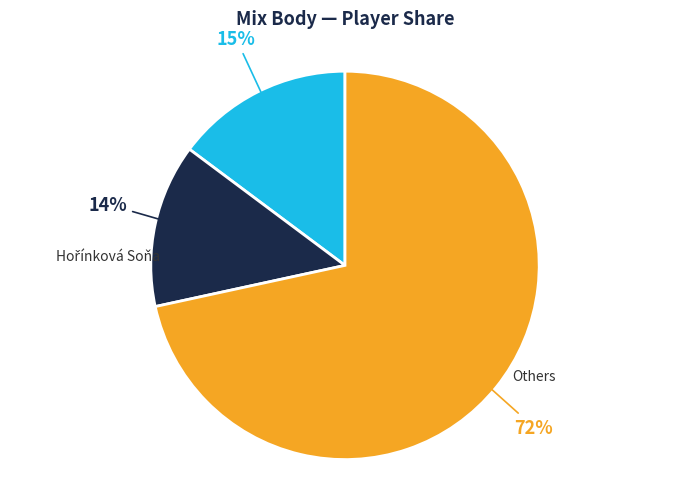

To the nearest percent, what is the average slice percentage?

33%